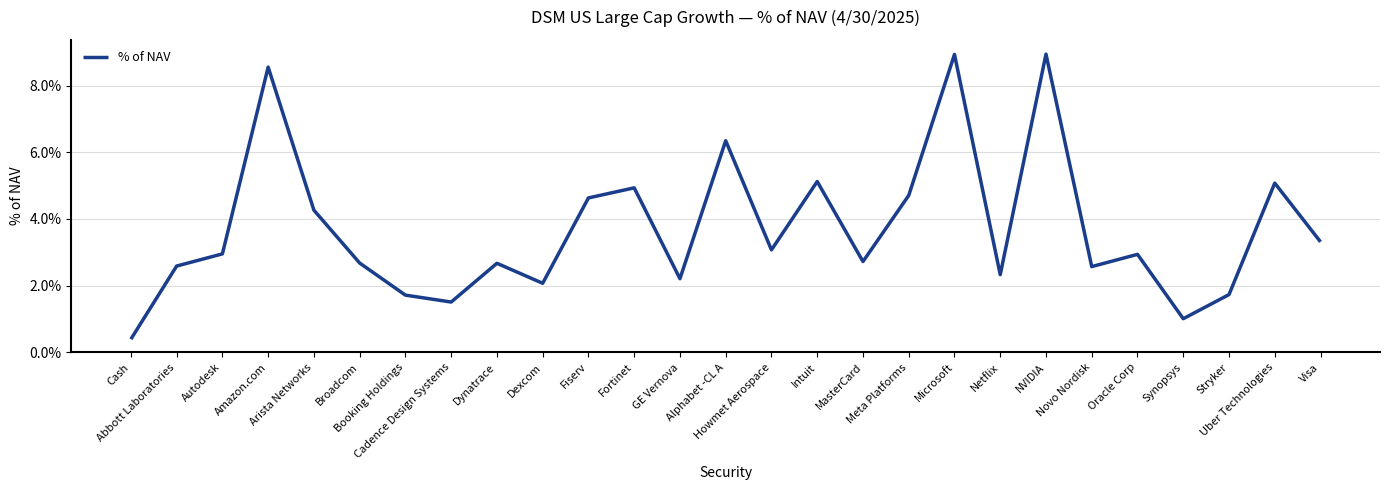

The value at Cash is 0.0. True or false?

False